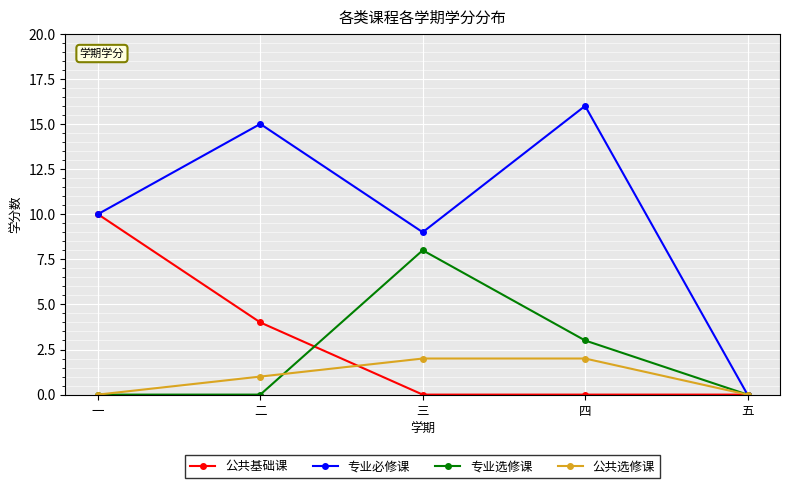

What is the label of the 4th point from the right?

二